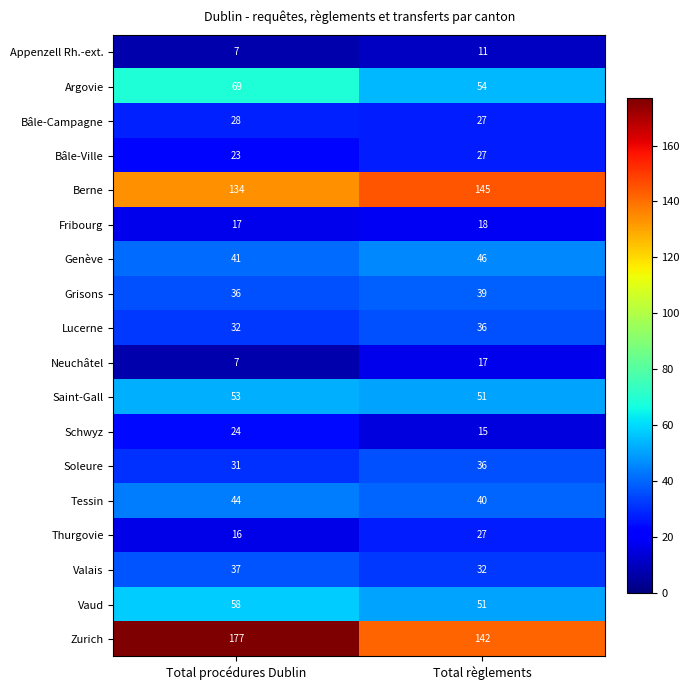

What is the difference between the highest and lowest values at Total règlements?

134